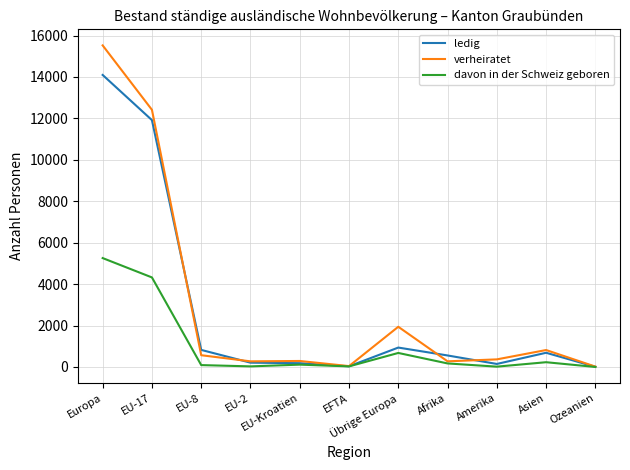

True or false: ledig and verheiratet cross at least once.

True